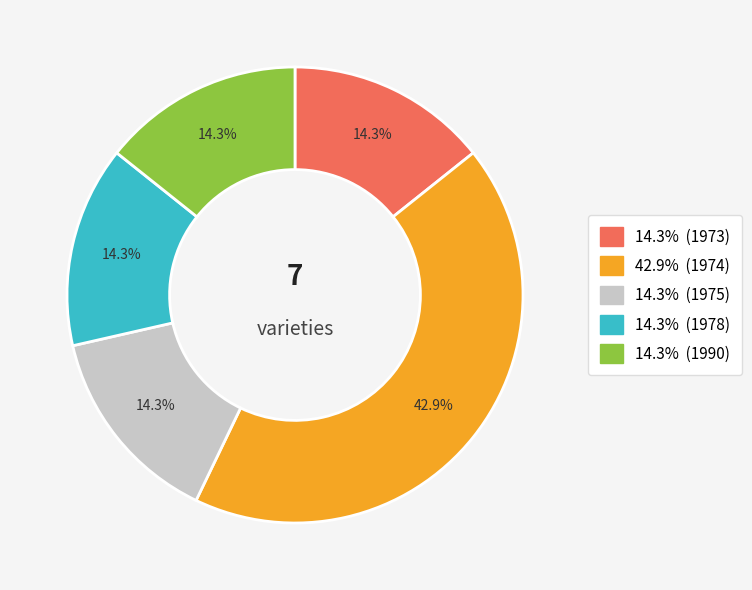

How many segments does this pie chart have?

5